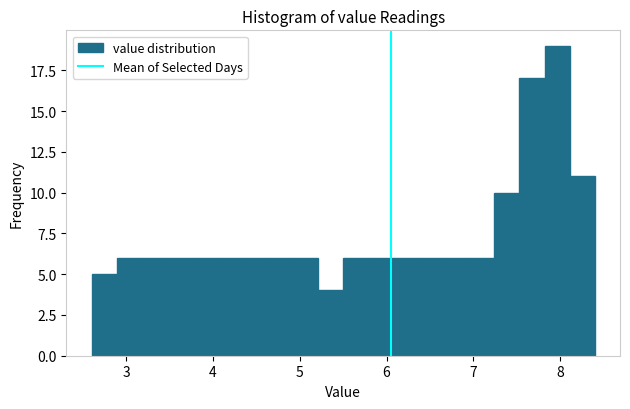

Read against the x-axis, roughly where is the centre of the tallest bar?

8.0